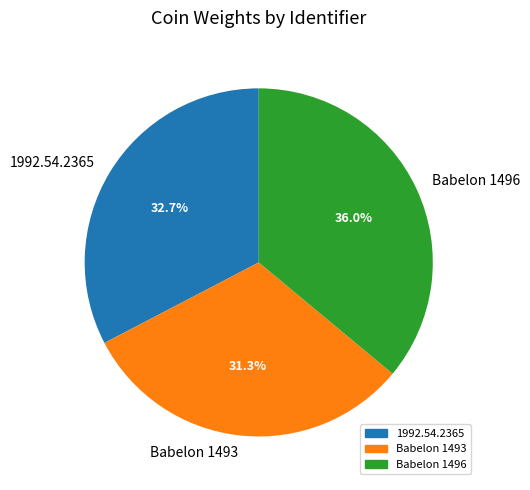

To the nearest percent, what is the difference between the largest and smallest slice percentages?

5%